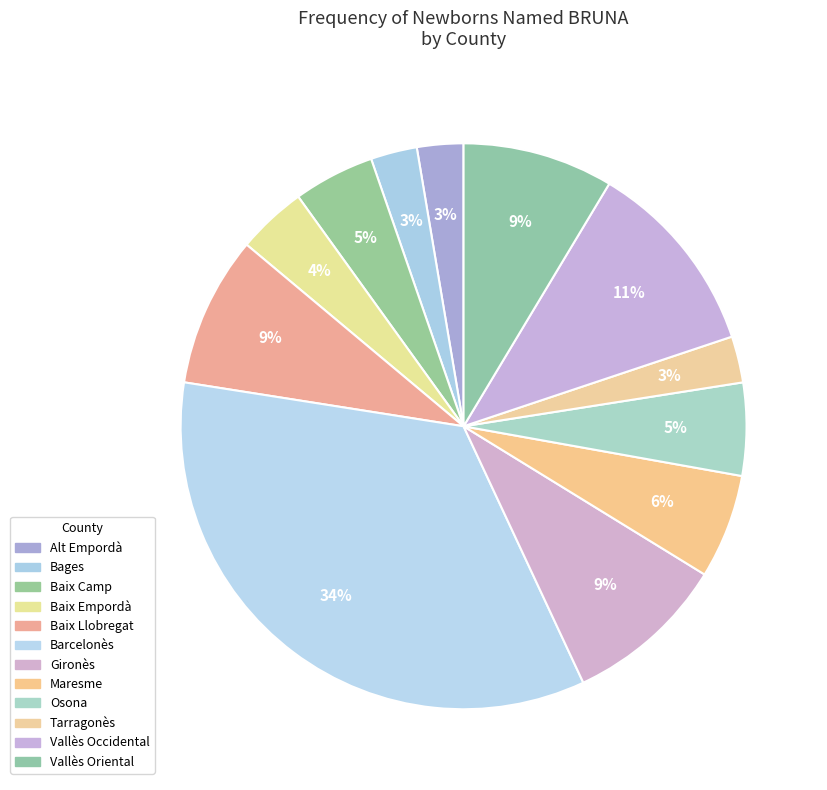

Does any single category account for the majority?

No